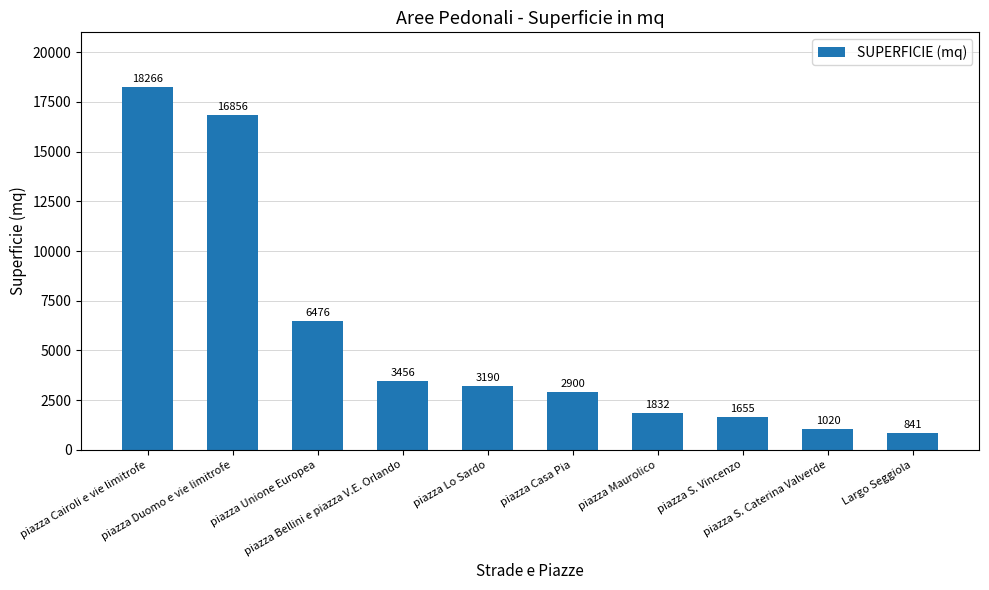

What is the change in value from piazza Lo Sardo to Largo Seggiola?

-2349